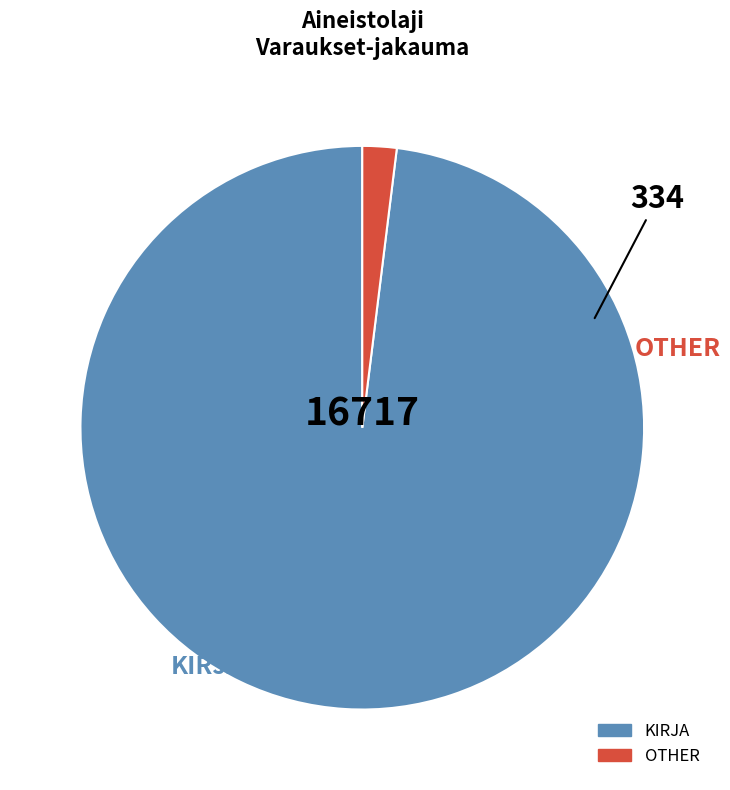

How many segments does this pie chart have?

2